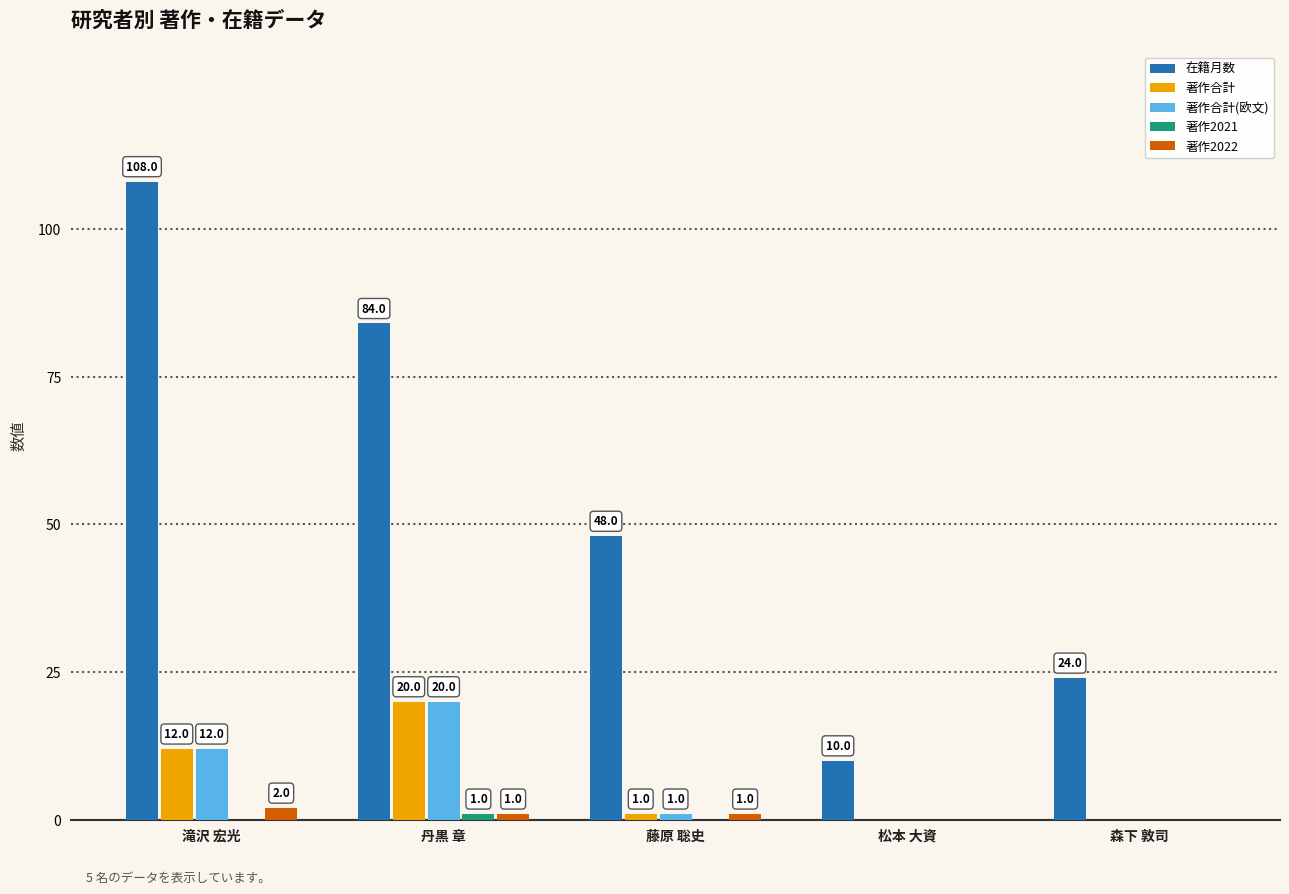

Between 丹黒 章 and 松本 大資, which series saw the biggest shift?

在籍月数